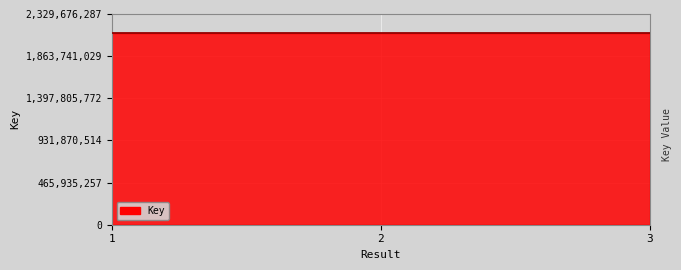

The value at 1 is 2117886861. True or false?

True